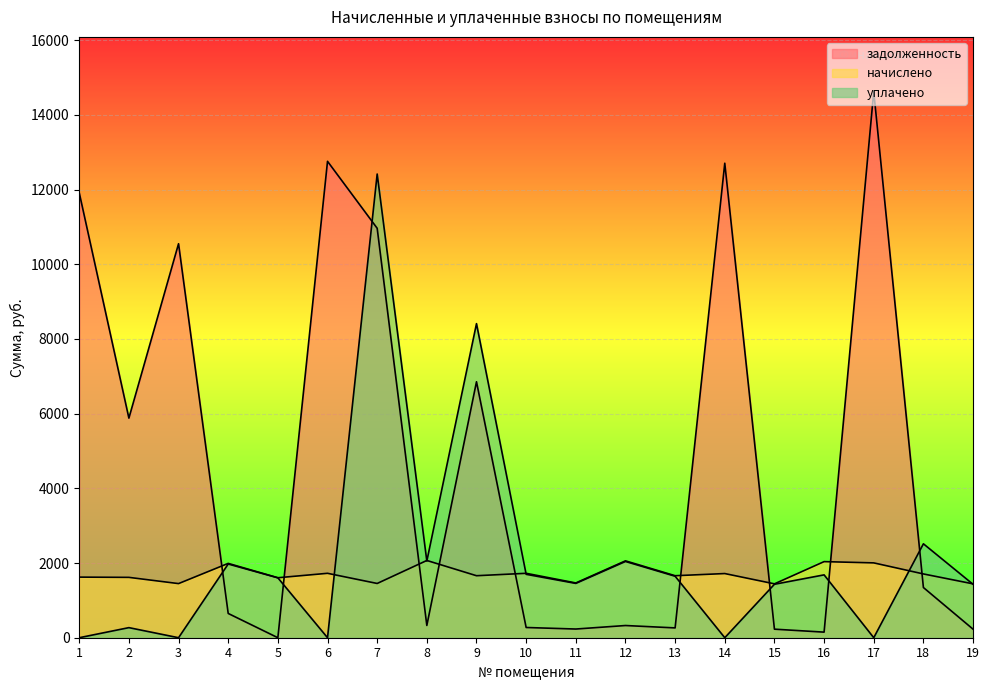

Reading right to left, extract all data points from this chart.

задолженность: 19=229.0	18=1344.2	17=14625.5	16=149.5	15=229.0	14=12705.4	13=262.9	12=326.6	11=232.7	10=273.8	9=6853.8	8=328.3	7=10963.4	6=12756.0	5=0.0	4=649.8	3=10549.7	2=5880.0	1=11915.8
начислено: 19=1442.5	18=1707.8	17=2003.8	16=2037.8	15=1442.5	14=1718.0	13=1660.2	12=2058.2	11=1466.3	10=1724.8	9=1660.2	8=2068.4	7=1452.7	6=1724.8	5=1605.7	4=1990.2	3=1449.2	2=1616.0	1=1622.8
уплачено: 19=1430.1	18=2514.9	17=0.0	16=1683.0	15=1431.2	14=0.0	13=1646.7	12=2042.0	11=1454.7	10=1697.9	9=8410.0	8=2052.4	7=12415.9	6=0.0	5=1604.2	4=1974.0	3=0.0	2=270.0	1=0.0